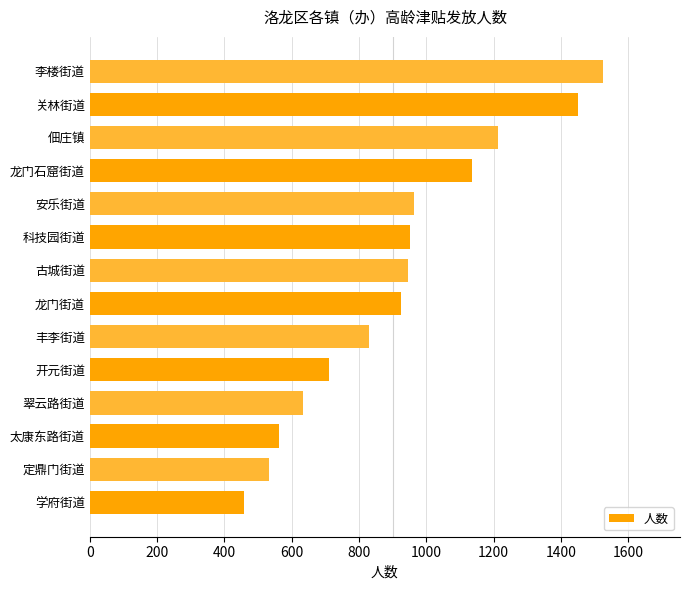

Read the value at 古城街道, to the nearest 10.

940